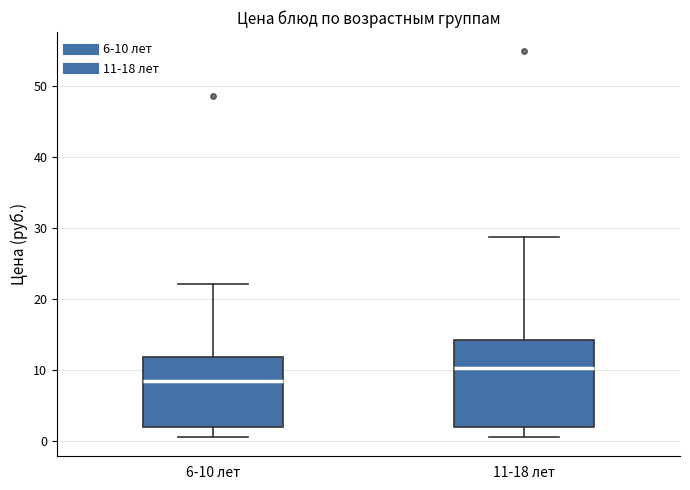

Reading left to right, transcribe this box plot: for each box, give where its median line is, the range the box spans, and where its two whiskers end, as read against the y-axis. The values are not printed on the chart, so give them approximately, as read against the axis.

6-10 лет: median 8, box 2 to 12, whiskers 1 to 22
11-18 лет: median 10, box 2 to 14, whiskers 1 to 29